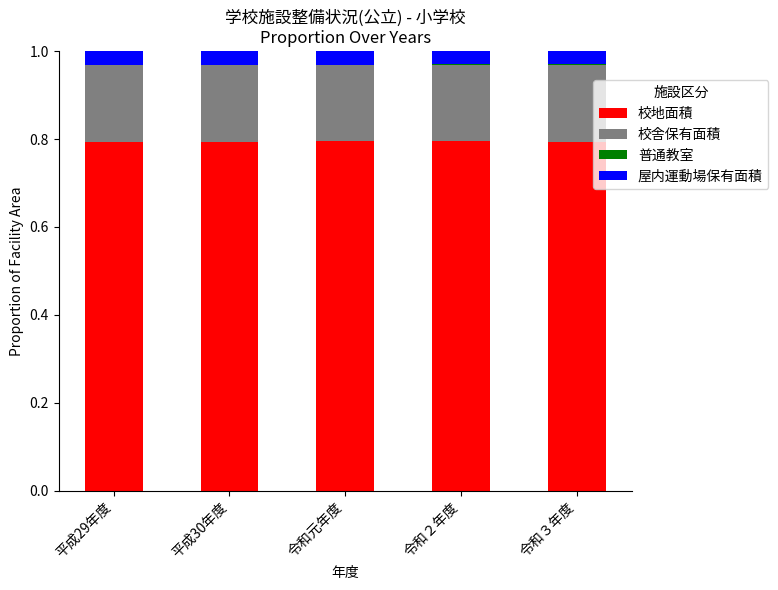

True or false: 校地面積 has a value of 0.8 at 令和３年度.

True